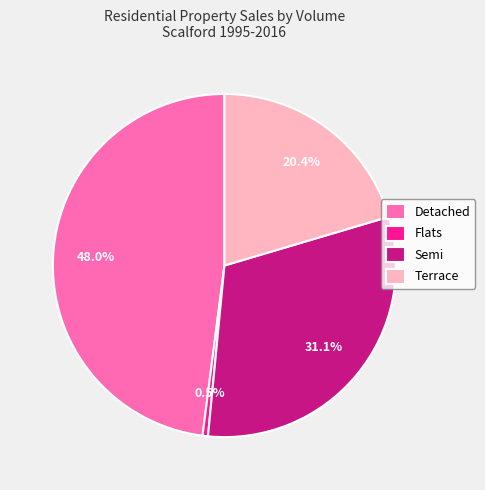

To the nearest percent, what portion does Terrace represent?

20%